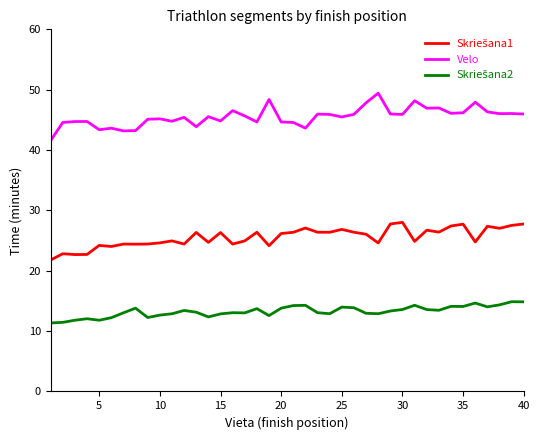

Which series has the largest total across all categories?

Velo